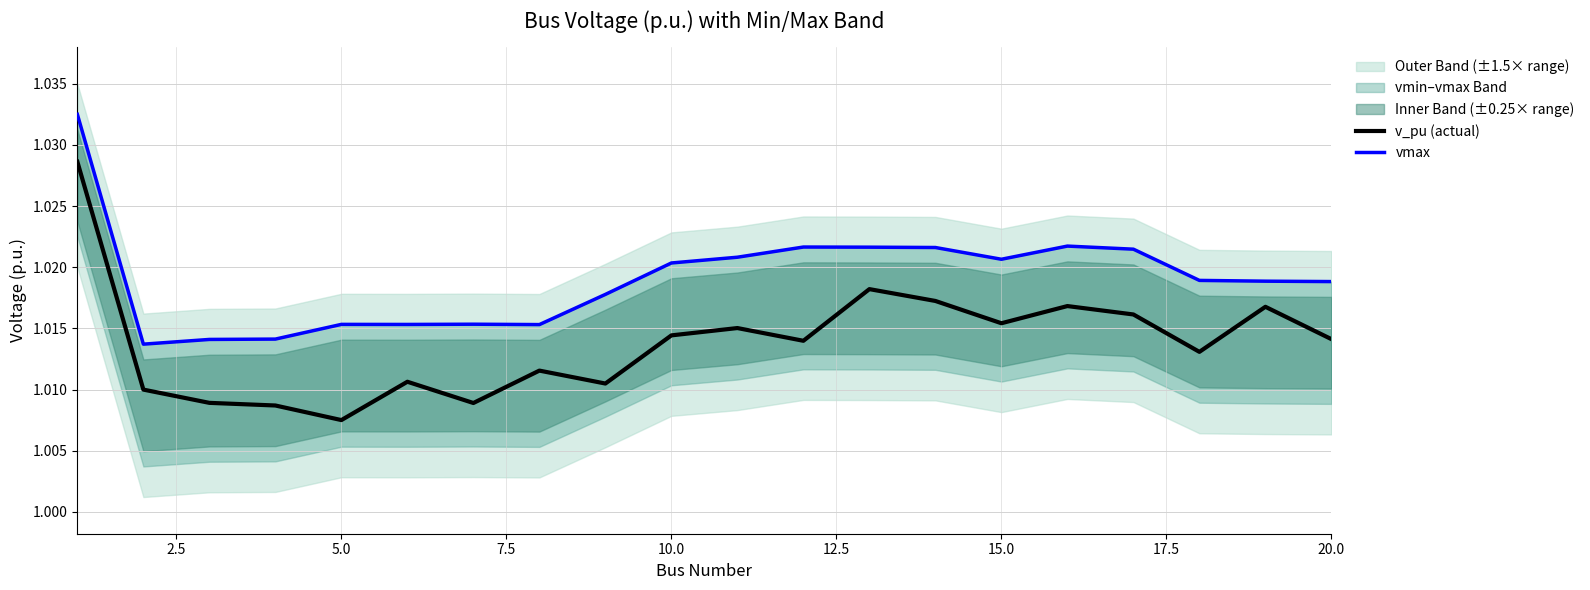

The v_pu (actual) series shows 1.4 at 15.0. True or false?

False